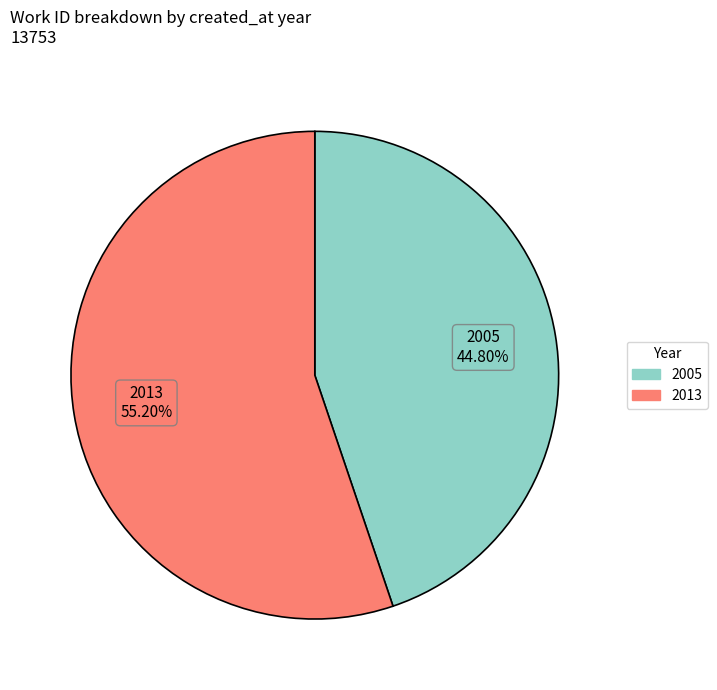

The 2005 slice represents 57% of the pie. True or false?

False